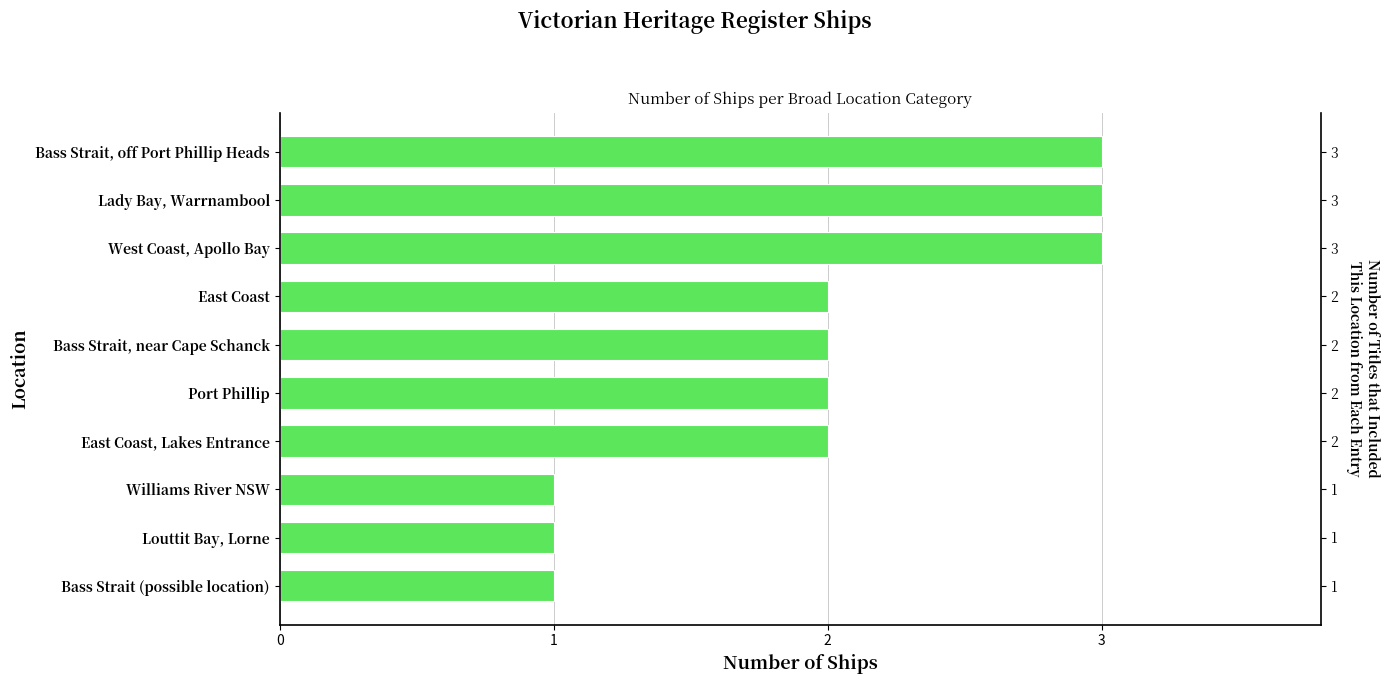

How many bars are there in total?

10